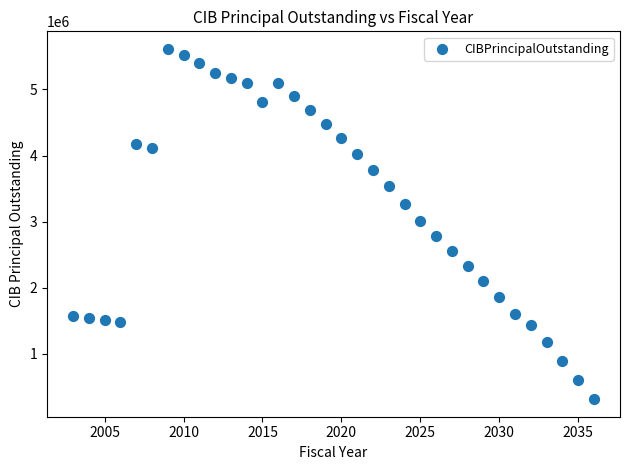

What is the range of Y values (max minus min)?

5305000